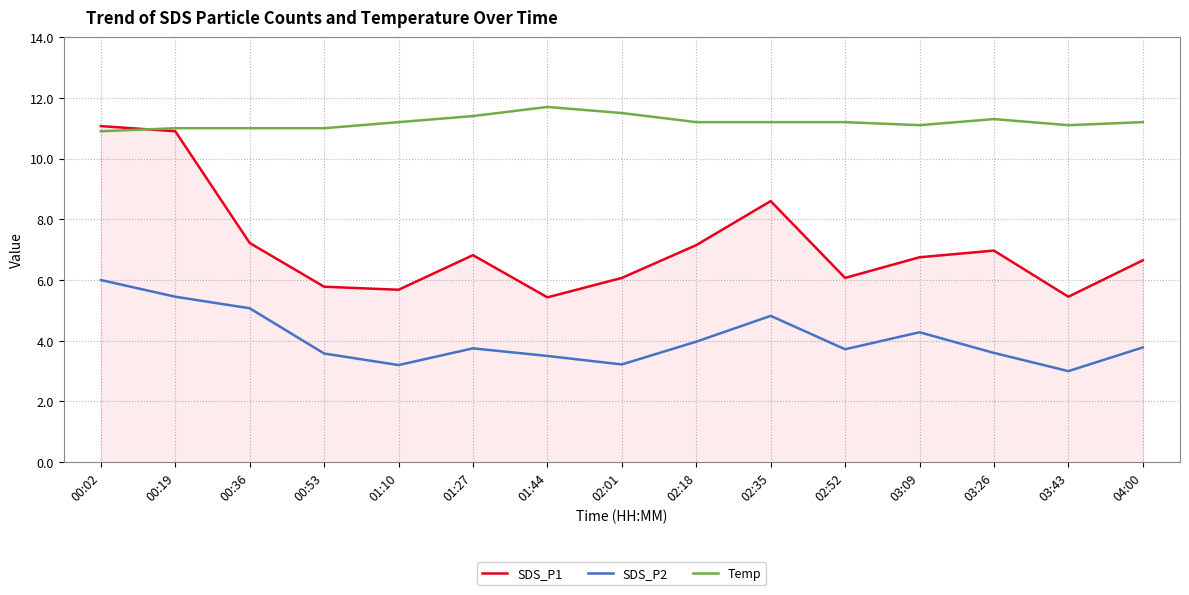

What is the sum of the Temp values at 02:01 and 03:26?

22.8